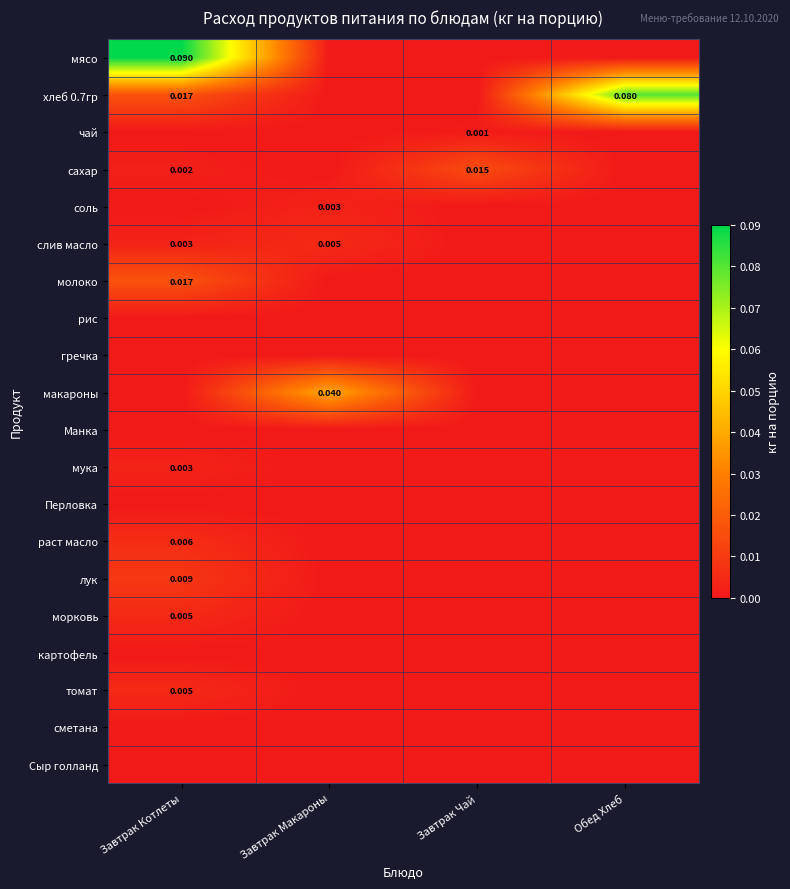

Which series has the largest total across all categories?

хлеб 0.7гр